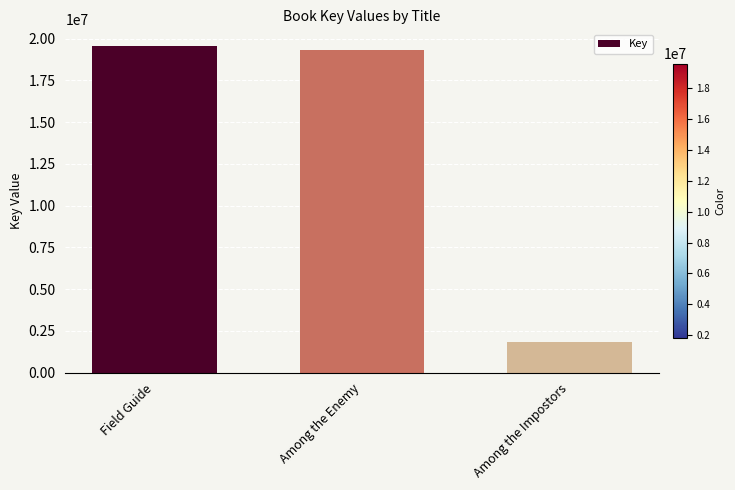

Read the value at Field Guide, to the nearest 100.

19580500